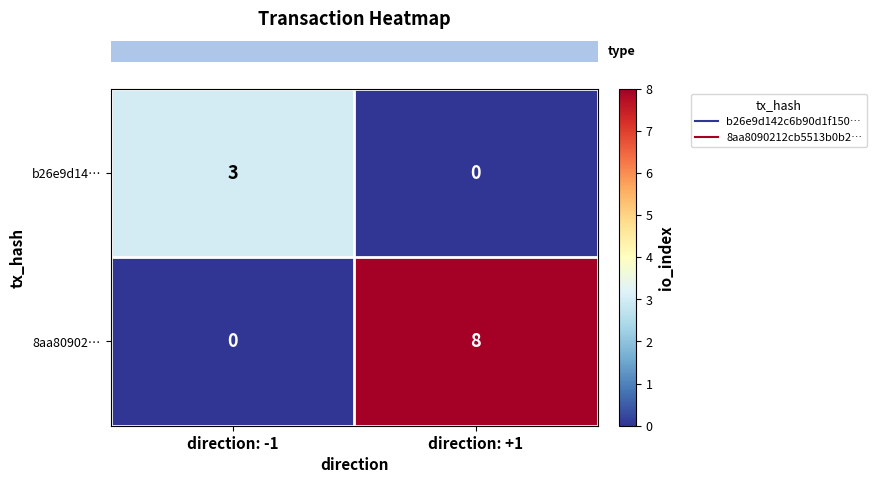

Between direction: -1 and direction: +1, which series saw the biggest shift?

8aa80902…